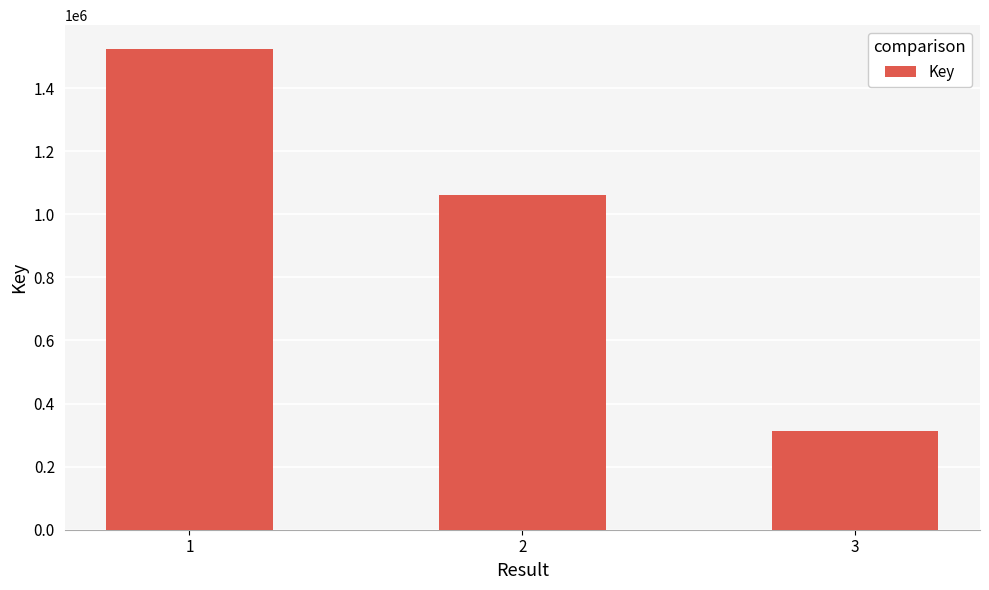

What is the difference between the maximum and minimum values?

1210830